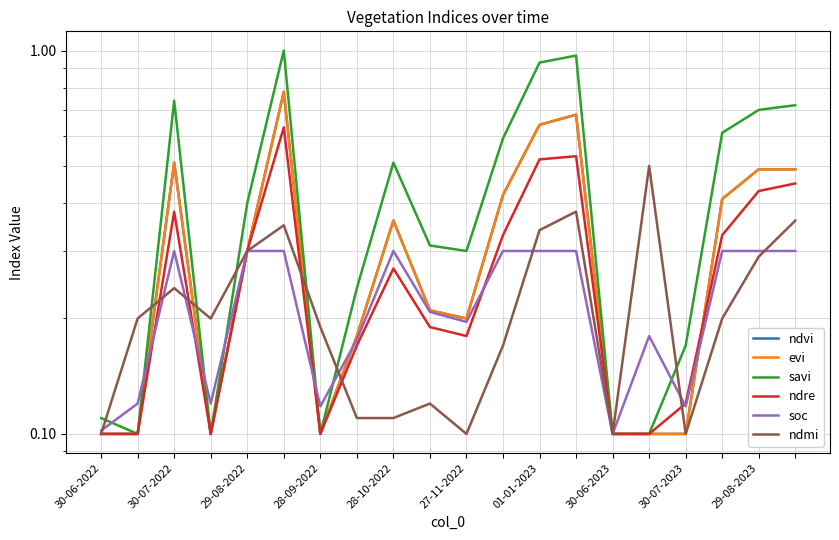

Count the number of data series in this chart.

6